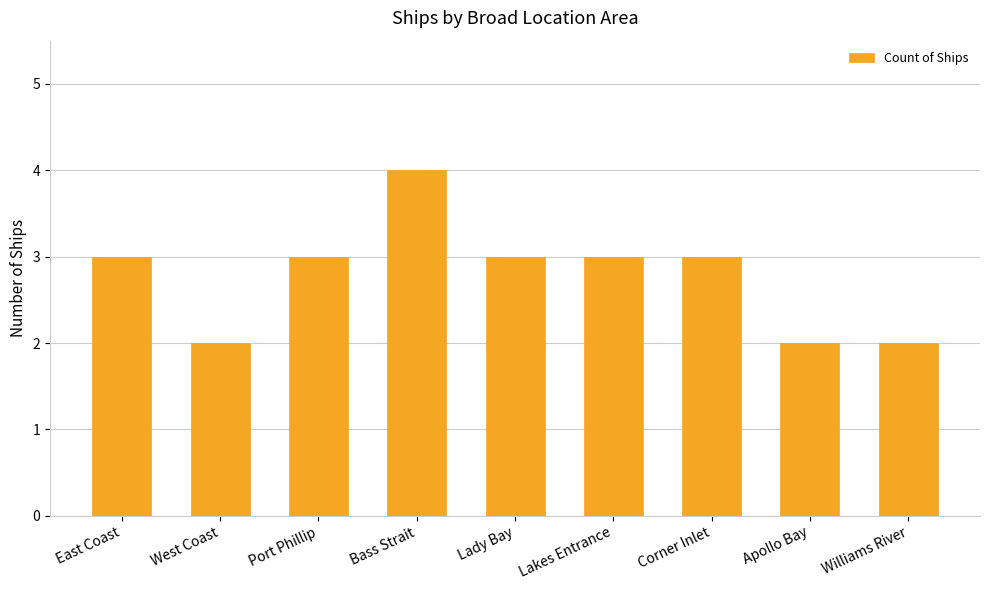

Reading left to right, extract all data points from this chart.

East Coast=3	West Coast=2	Port Phillip=3	Bass Strait=4	Lady Bay=3	Lakes Entrance=3	Corner Inlet=3	Apollo Bay=2	Williams River=2